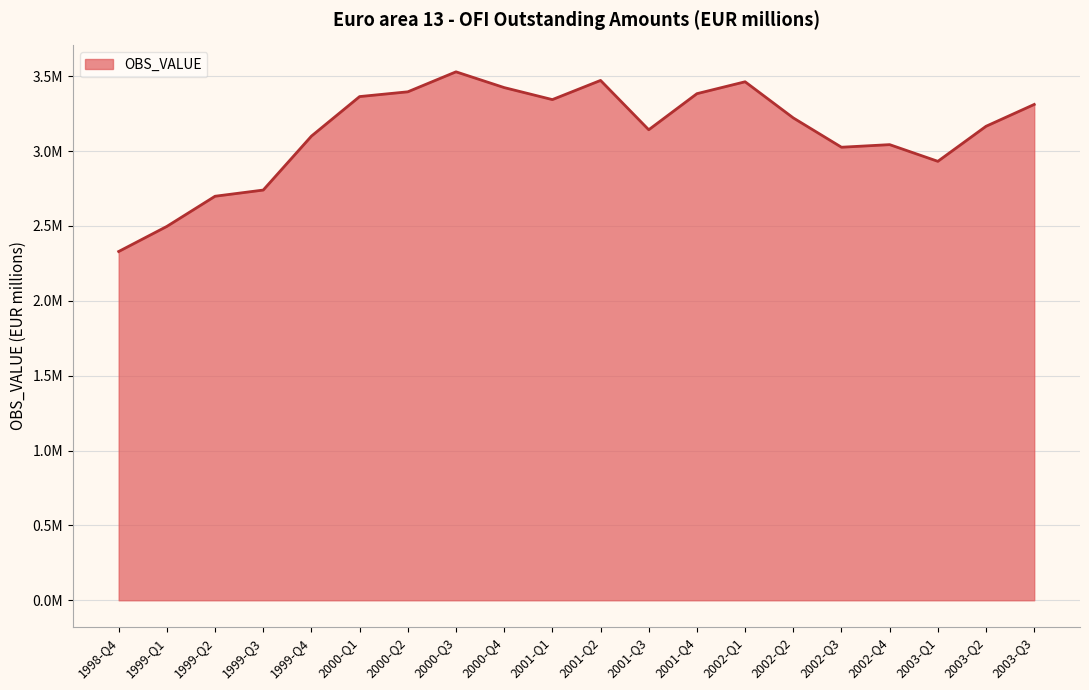

The value at 2001-Q2 is 3472003.8. True or false?

True